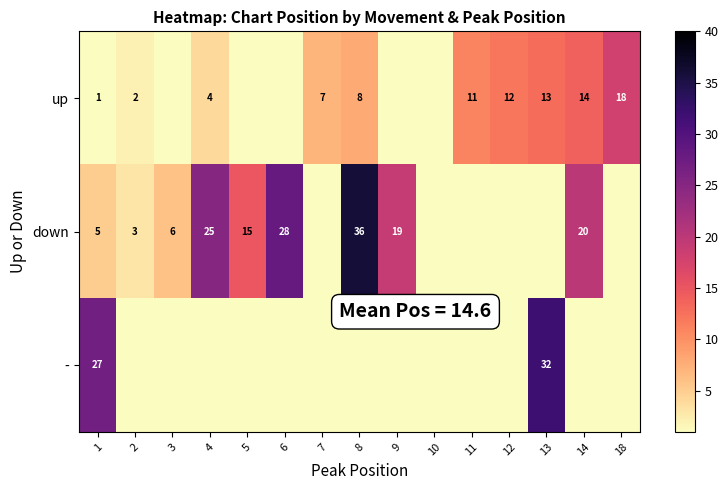

Is it true that up equals 16 at 12?

False